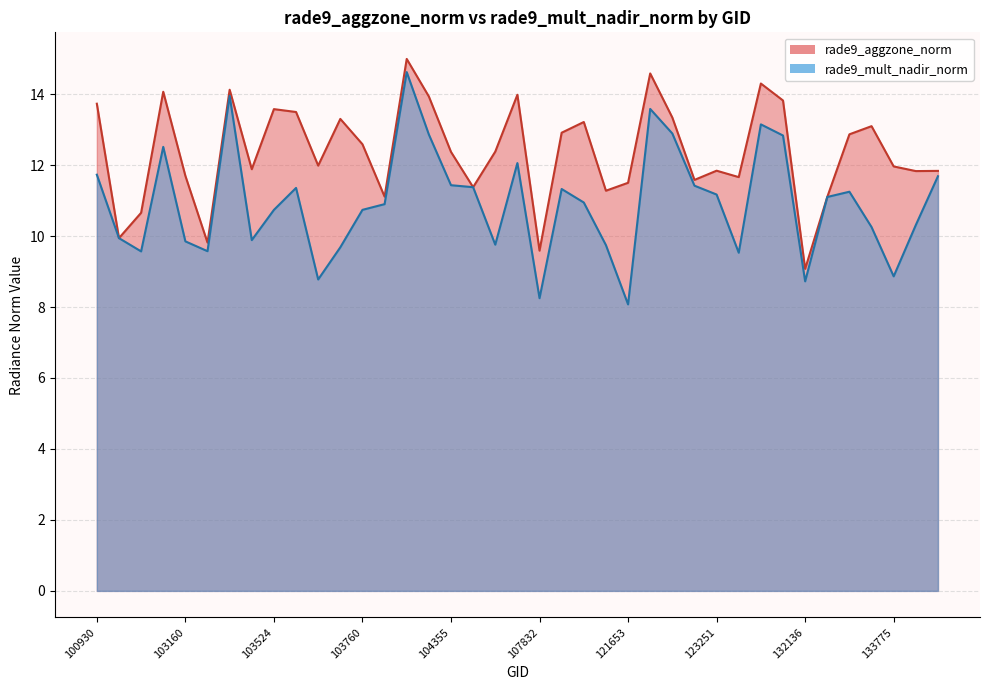

Where does the rade9_aggzone_norm series first go above 12?

100930